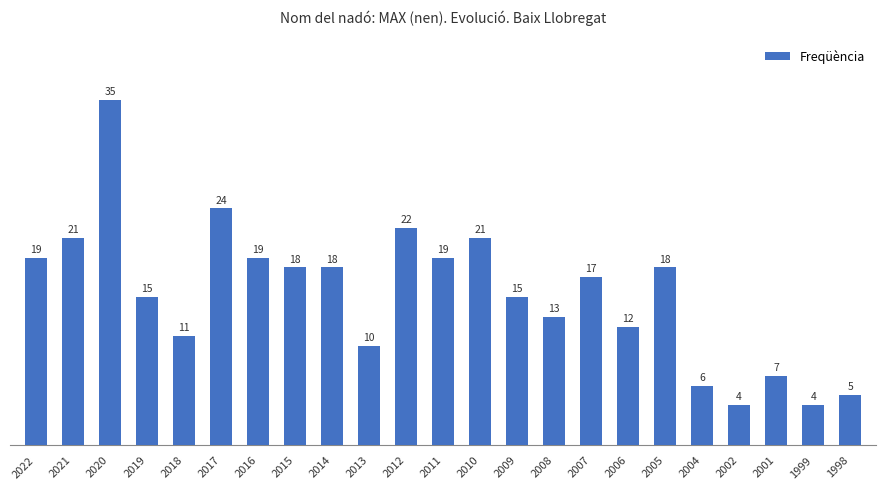

What is the change in value from 2010 to 1998?

-16